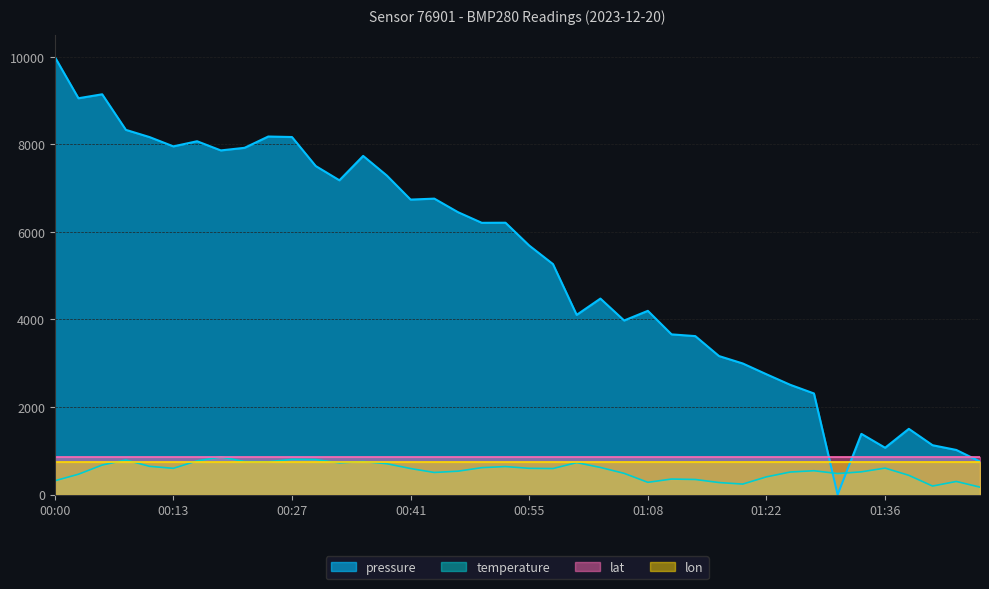

At which category does pressure reach its first local peak?

00:05